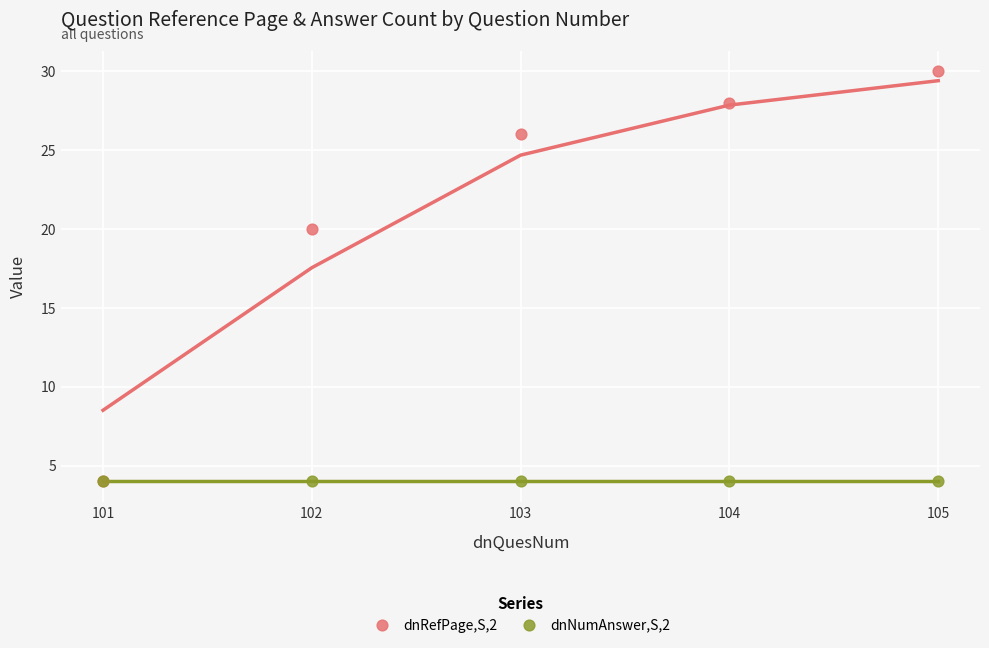

Which series contains the highest Y value?

dnRefPage,S,2